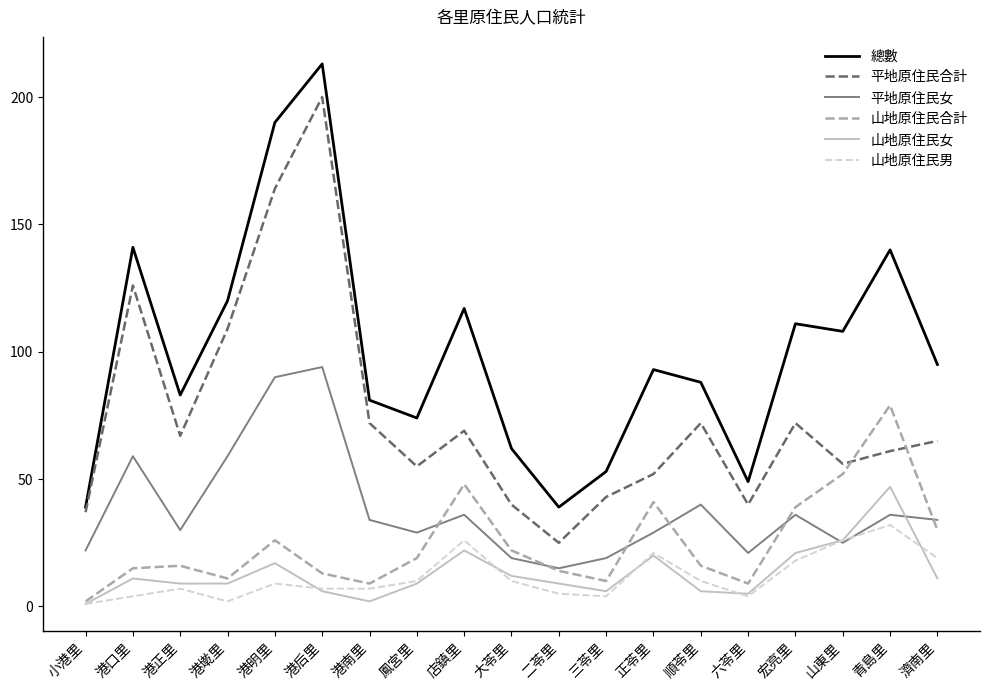

What position from the left is 正苓里?

13